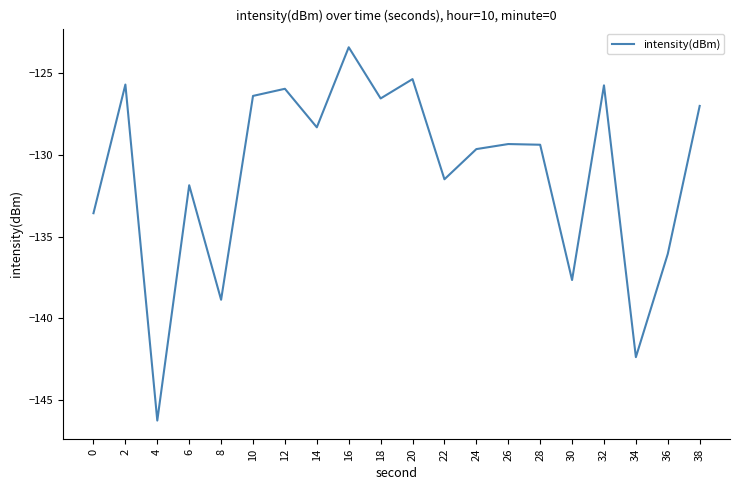

Is it true that the value at 18 is -82.4?

False